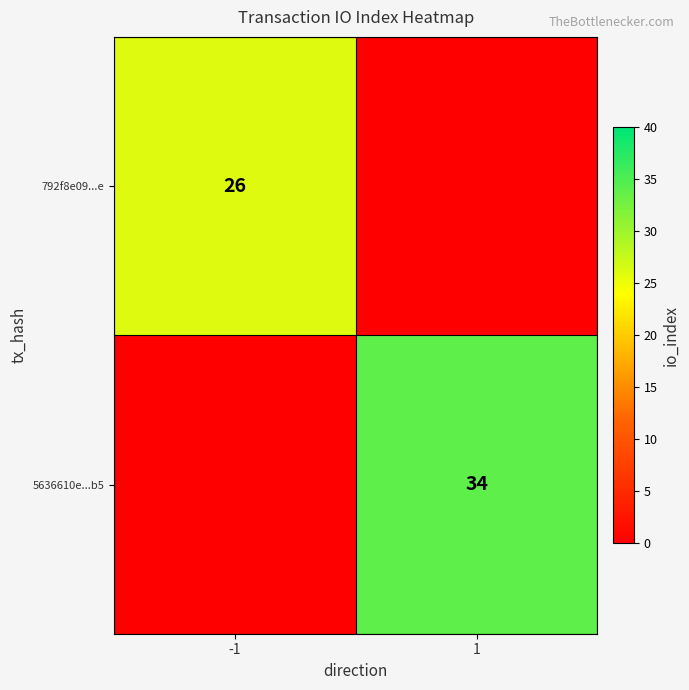

The value of 792f8e09...e at -1 is 26. True or false?

True